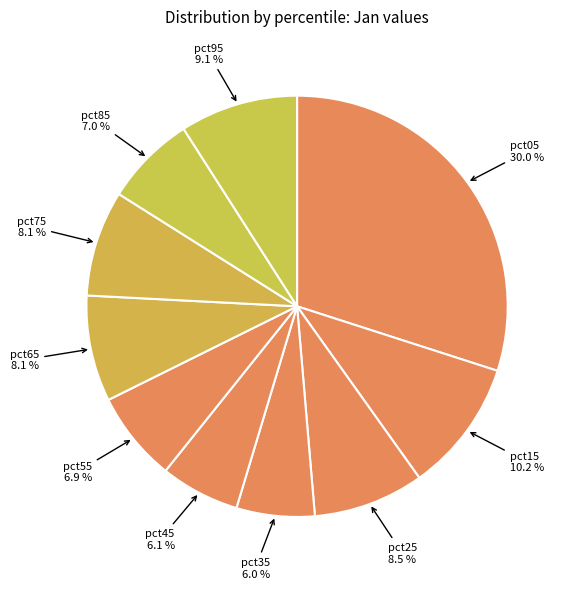

To the nearest percent, what is the difference between the largest and smallest slice percentages?

24%